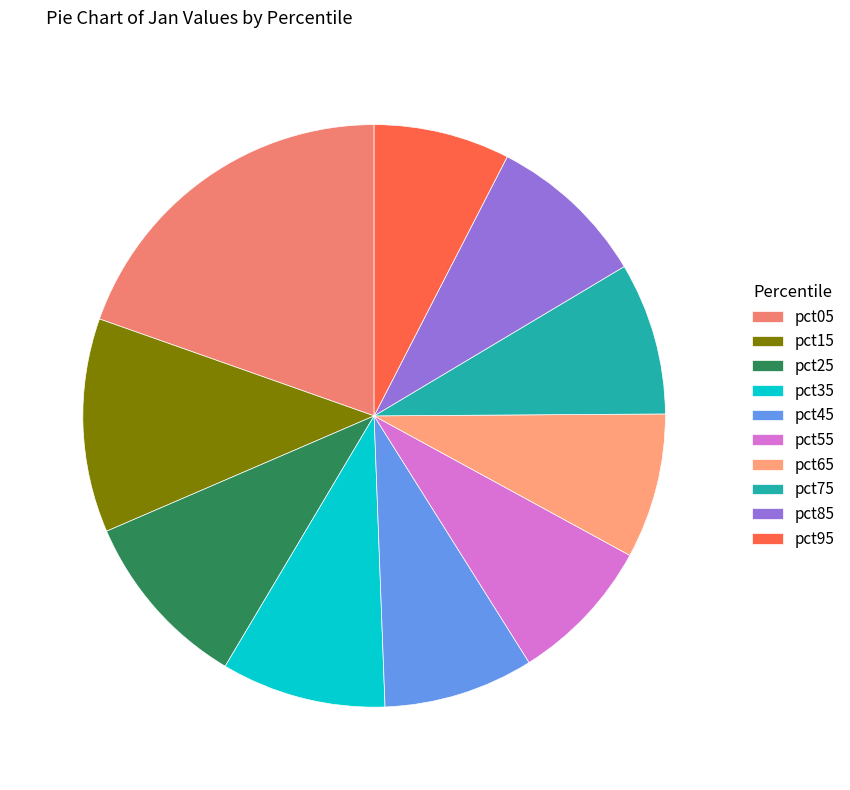

Which slice is the smallest?

pct95